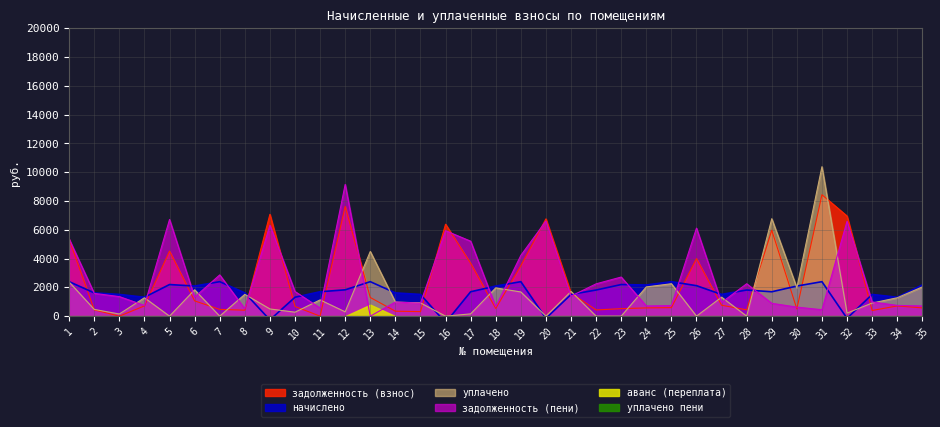

Where is задолженность (пени) nearest to the value 4575?

19